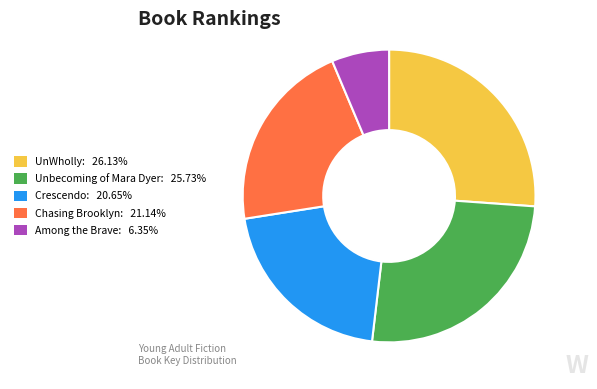

Approximately how many times larger is the value at Among the Brave: 6.35% compared to Chasing Brooklyn: 21.14%?

0.3